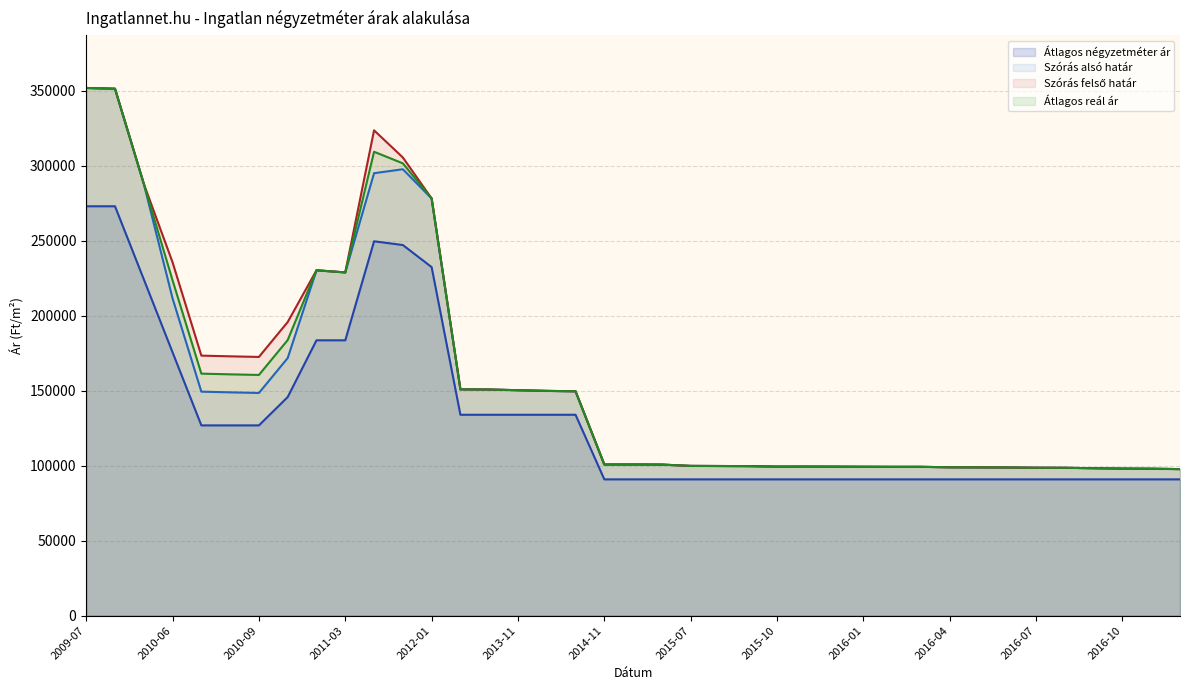

What is the difference between the maximum and second lowest values in the Szórás felső határ series?

253988